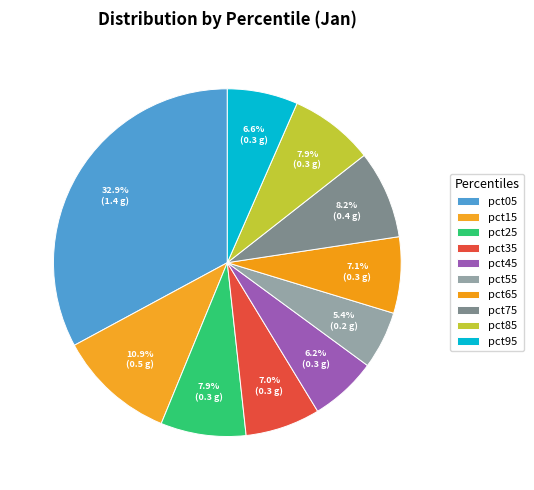

To the nearest percent, what is the difference between the largest and smallest slice percentages?

28%